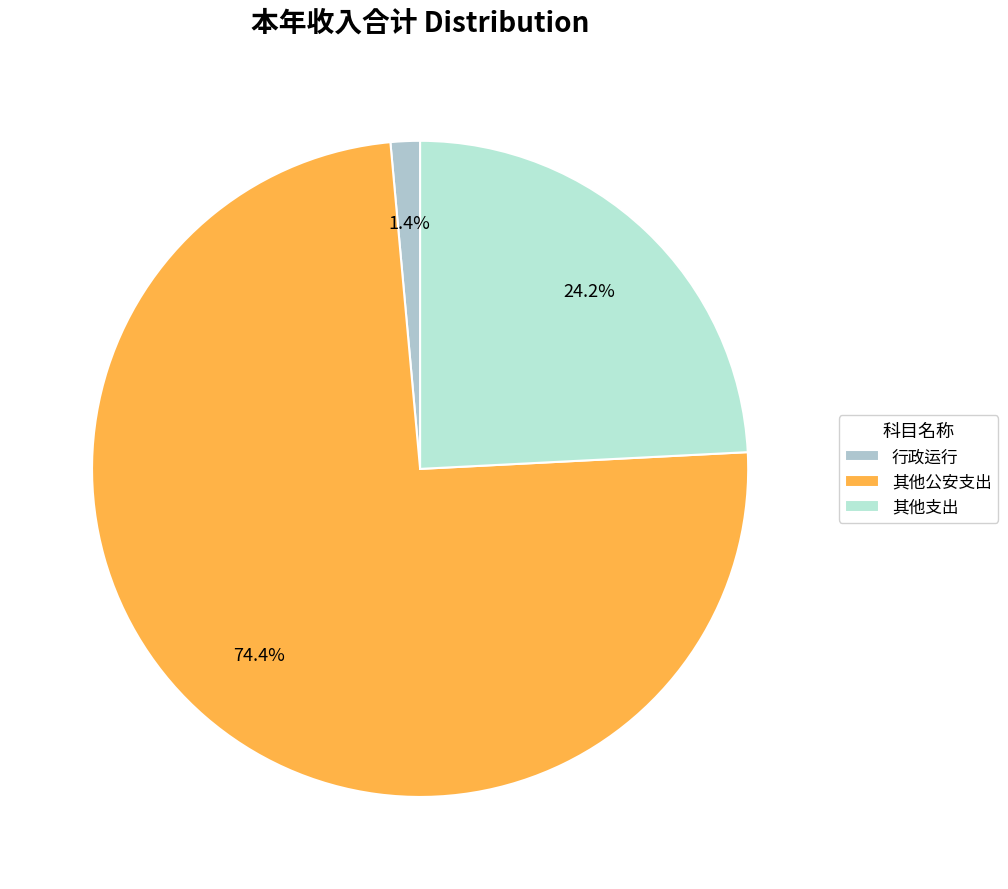

To the nearest percent, what is the average slice percentage?

33%